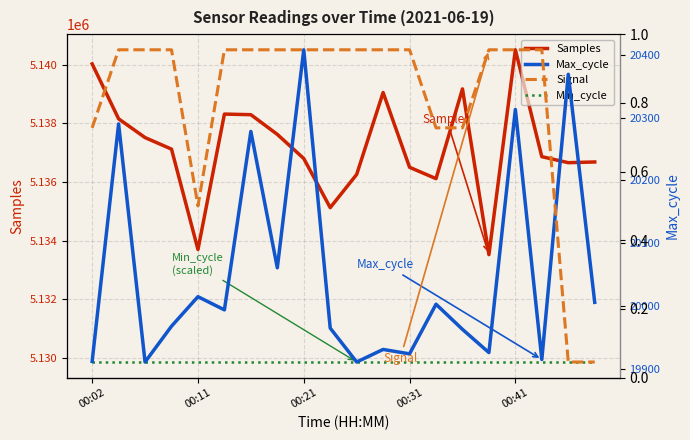

True or false: Samples and Min_cycle cross at least once.

False